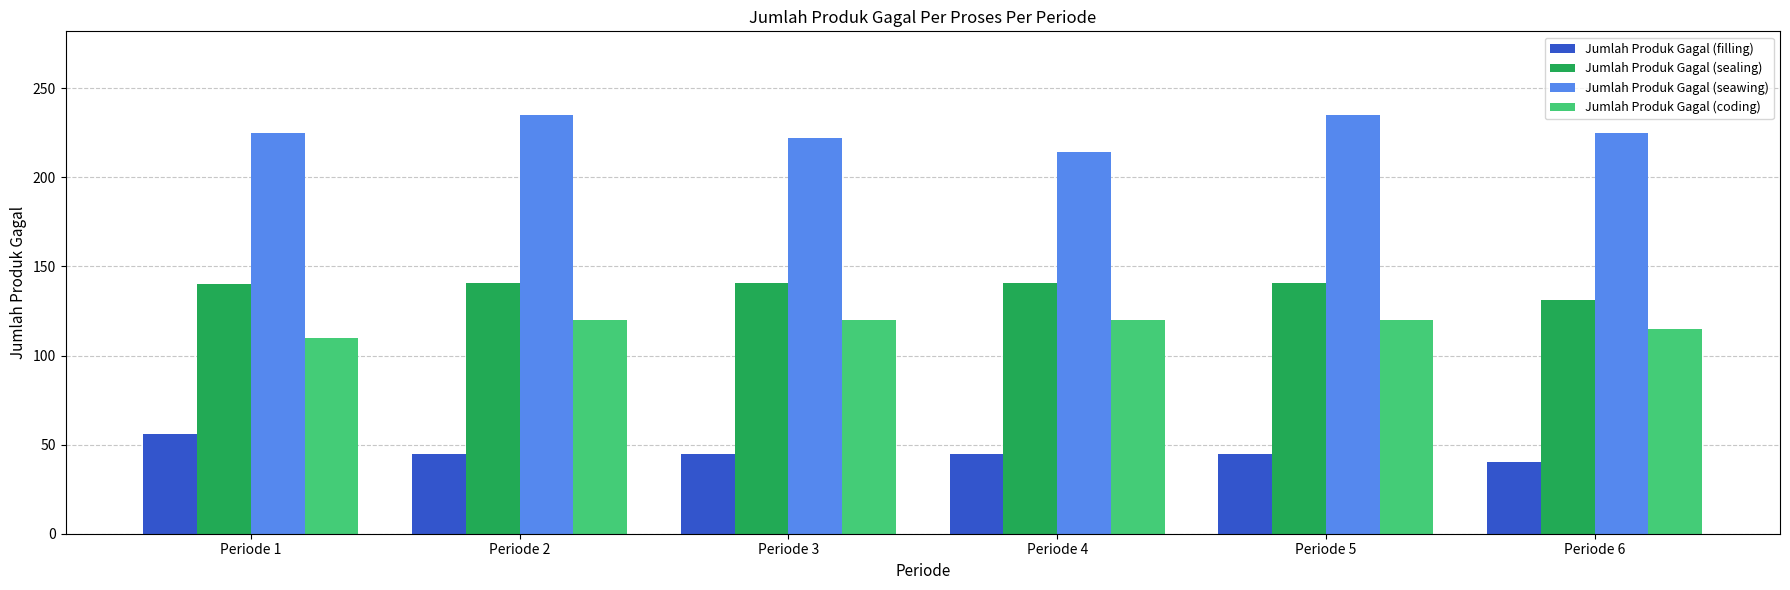

What is the spread (max minus min) of values at Periode 6?

185